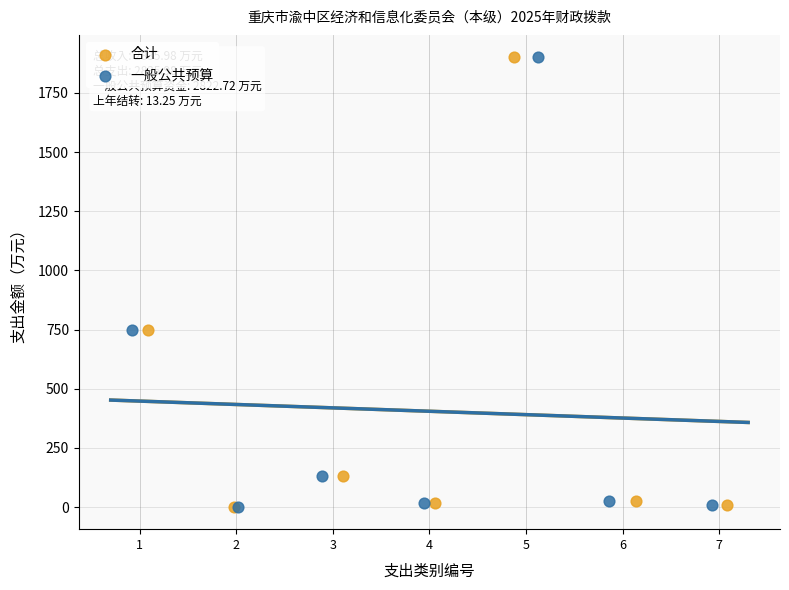

What are all the series names shown in the legend?

合计, 一般公共预算